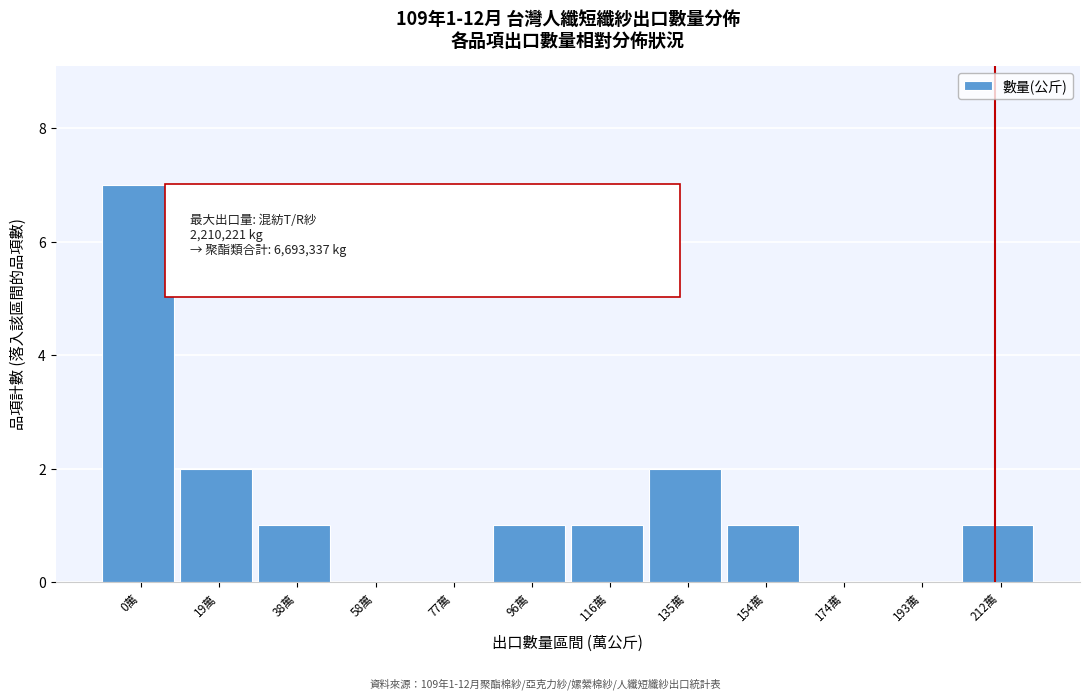

Reading left to right, what are all the values shown in this chart?

0萬=7	19萬=2	38萬=1	58萬=0	77萬=0	96萬=1	116萬=1	135萬=2	154萬=1	174萬=0	193萬=0	212萬=1